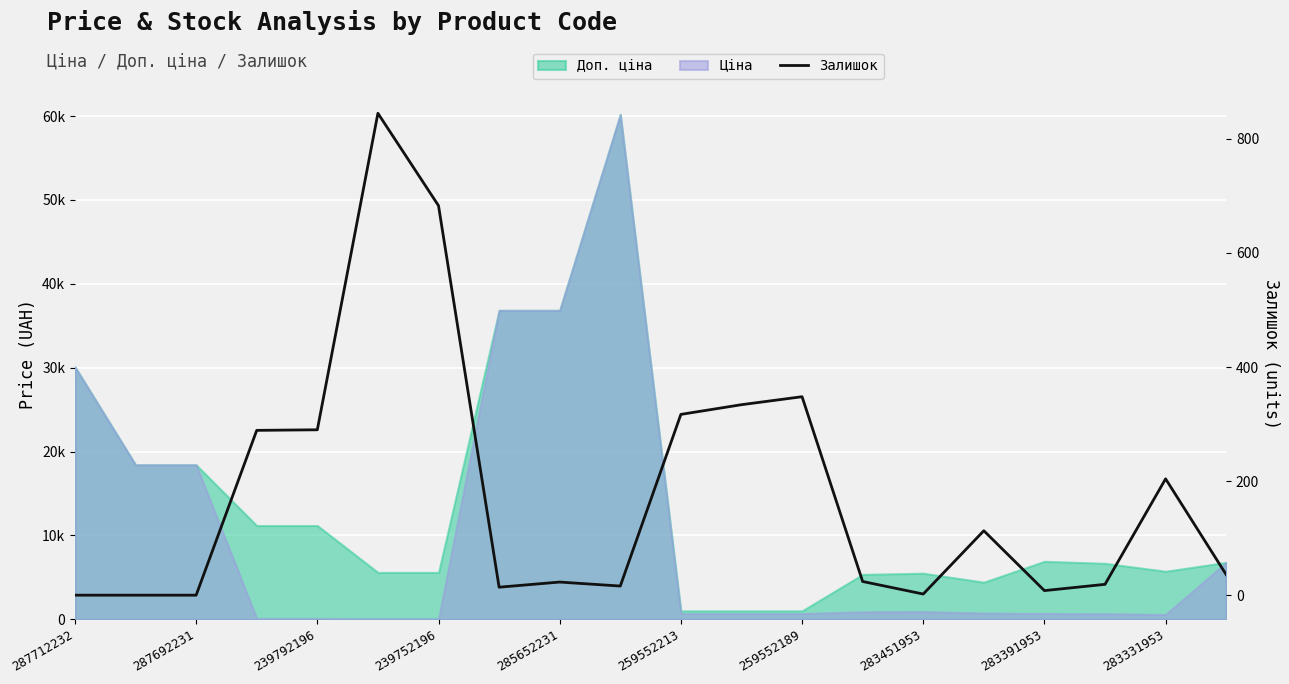

Reading left to right, transcribe all the data shown in this chart.

0	0	0	289	290	845	683	14	23	16	317	334	348	24	2	113	8	19	204	36